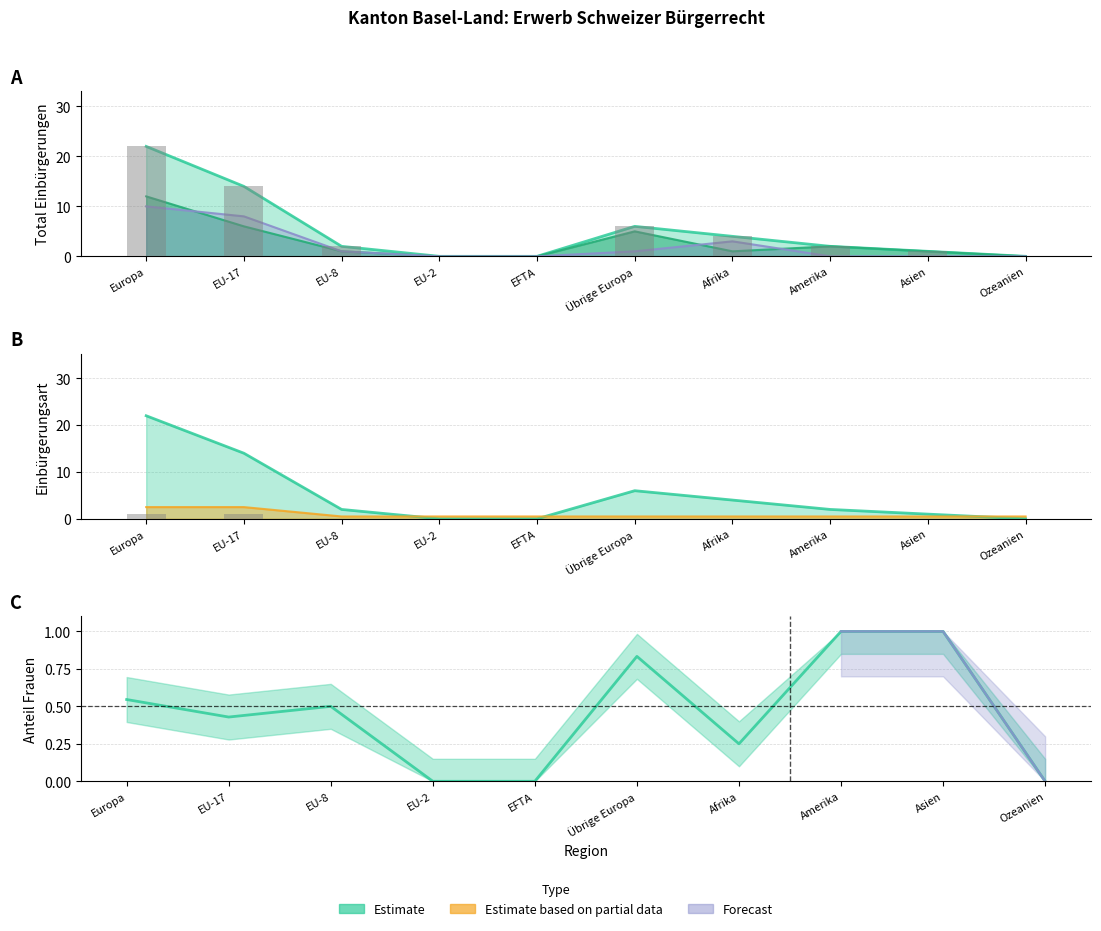

How many groups of bars are there?

10